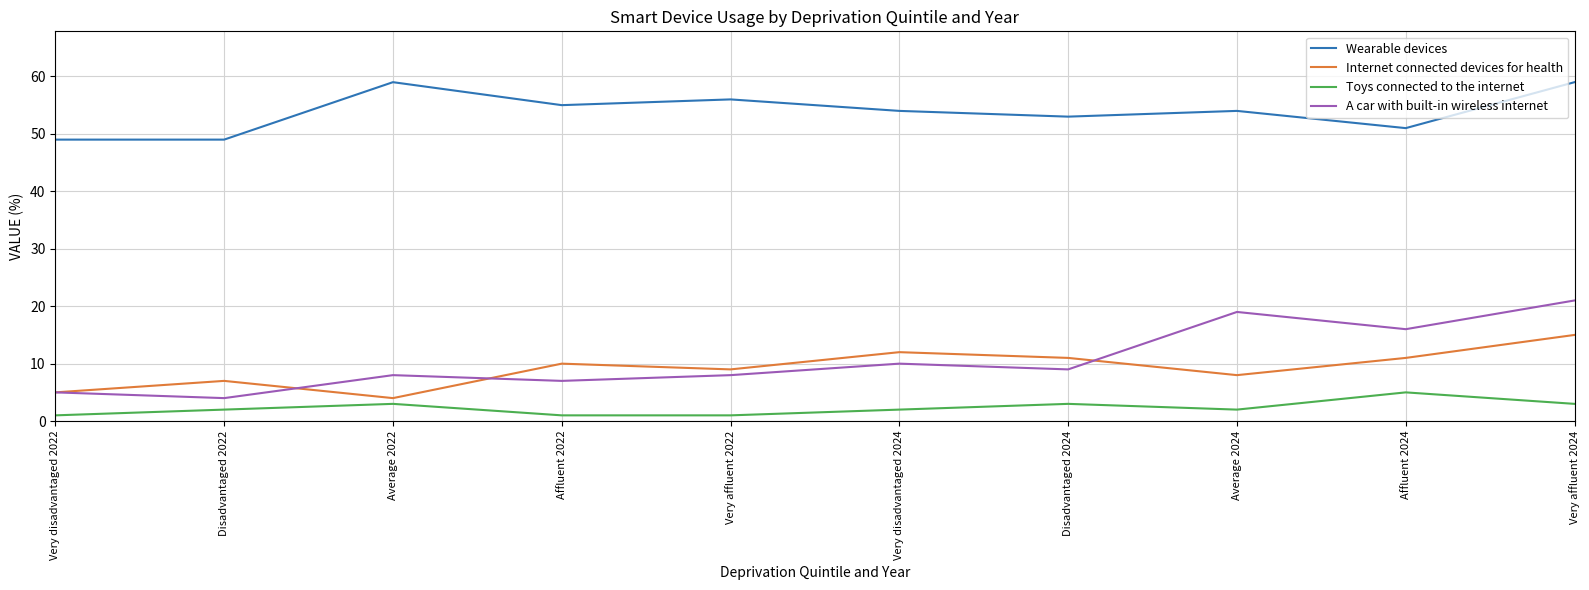

True or false: Wearable devices and Internet connected devices for health intersect in this chart.

False